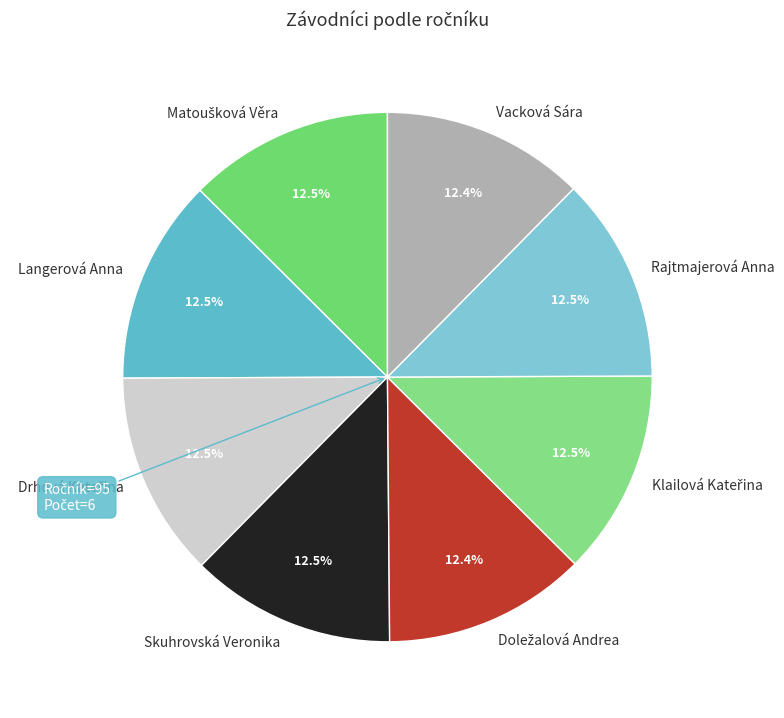

Is there a majority slice in this chart?

No